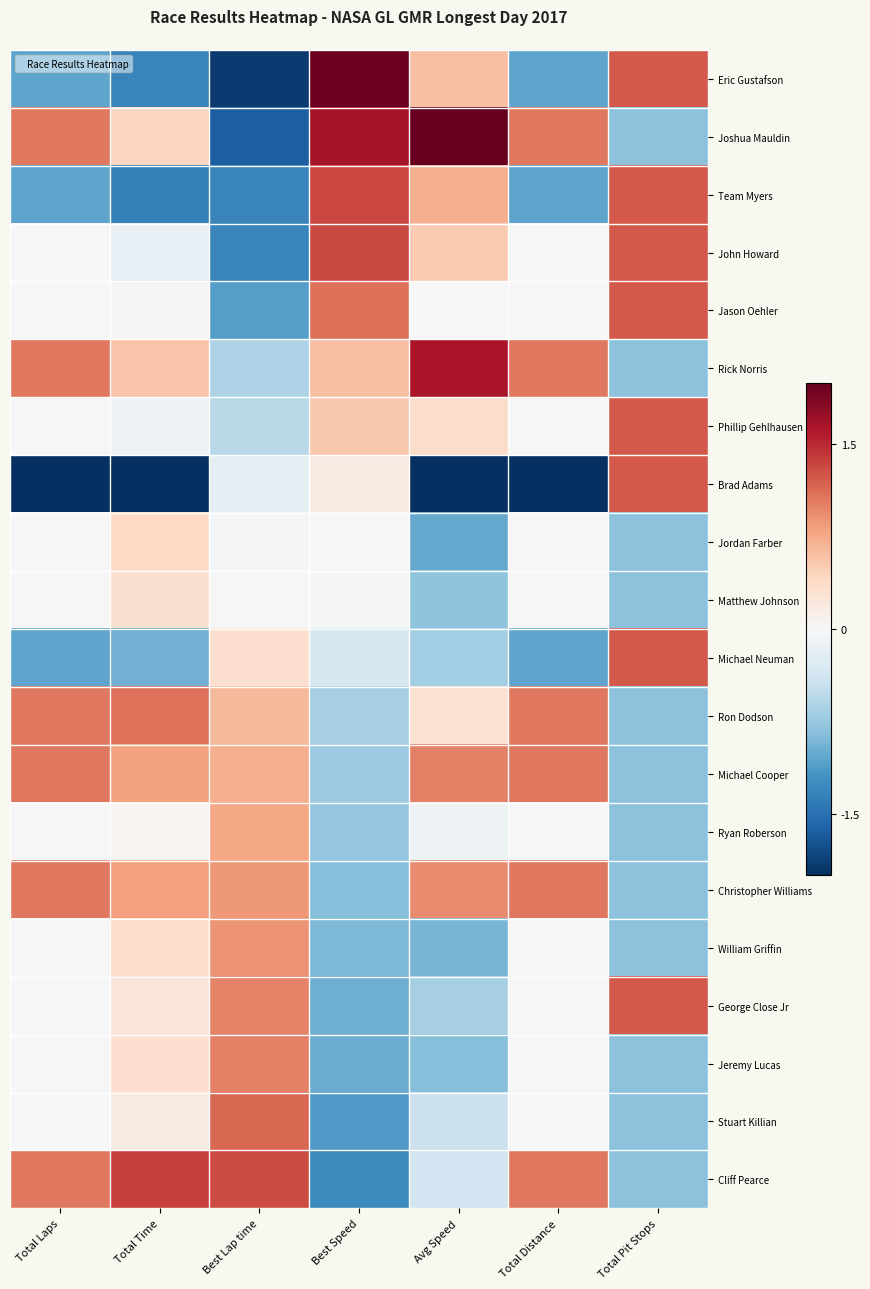

Count the number of categories in the chart.

7